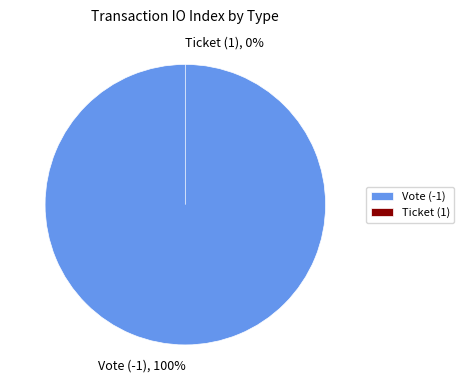

Is it true that Vote (-1) is 100% of the pie?

True